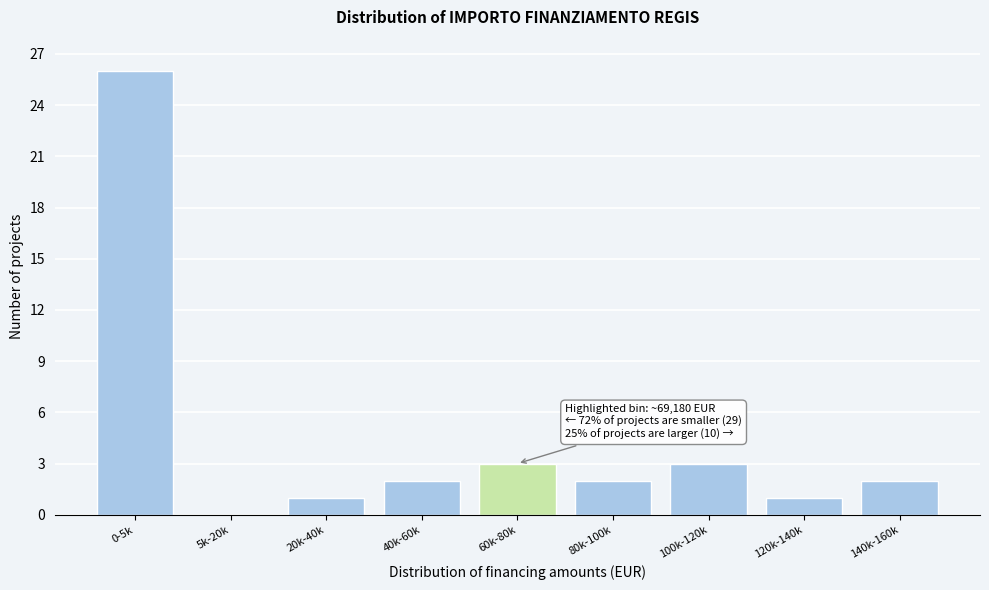

Reading left to right, what are all the values shown in this chart?

0-5k=26	5k-20k=0	20k-40k=1	40k-60k=2	60k-80k=3	80k-100k=2	100k-120k=3	120k-140k=1	140k-160k=2